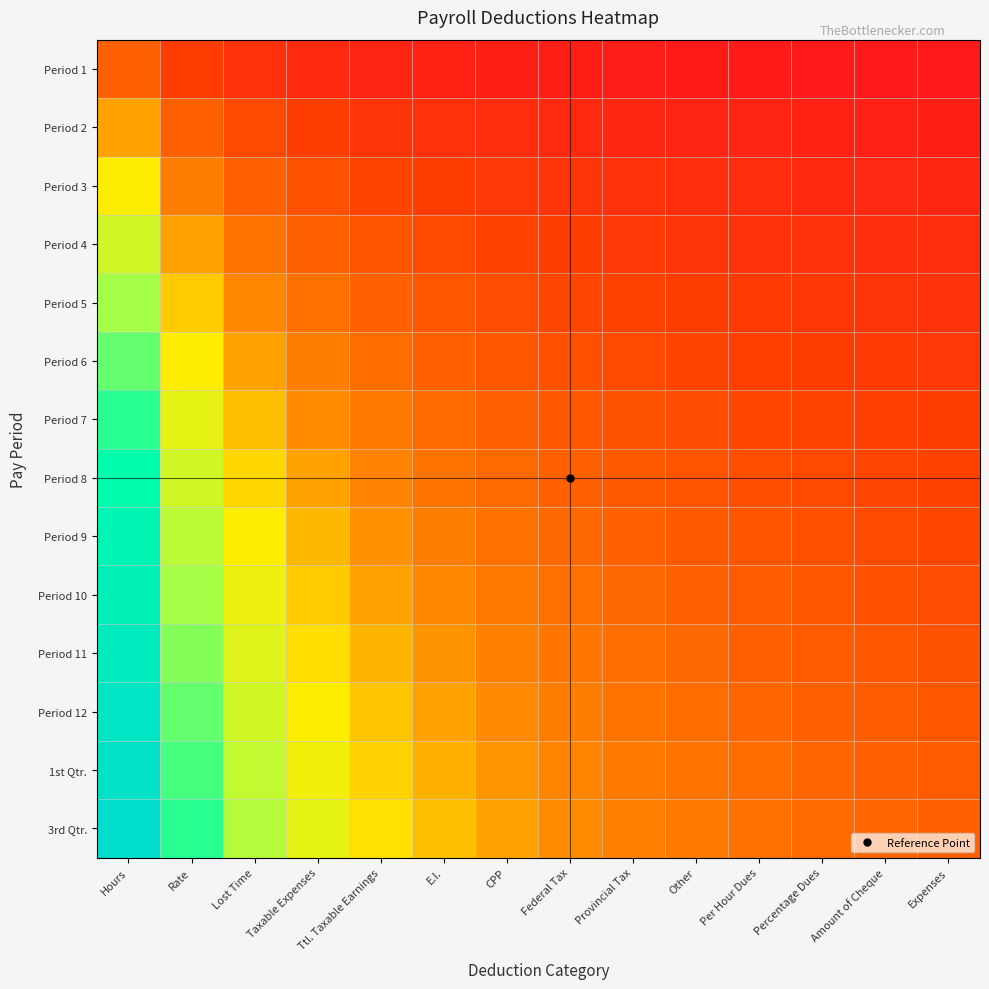

What is the greatest value displayed?

2.7